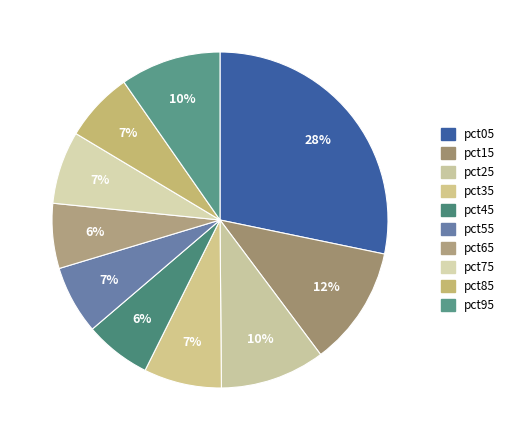

What is the largest slice in the pie chart?

pct05